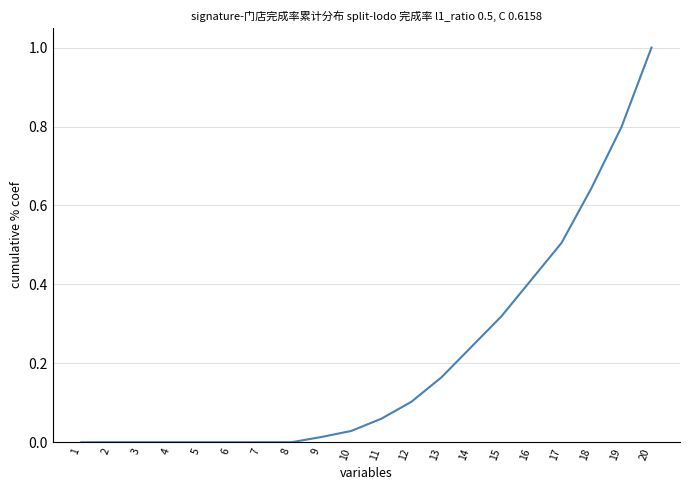

What is the difference between the maximum and minimum values?

1.0